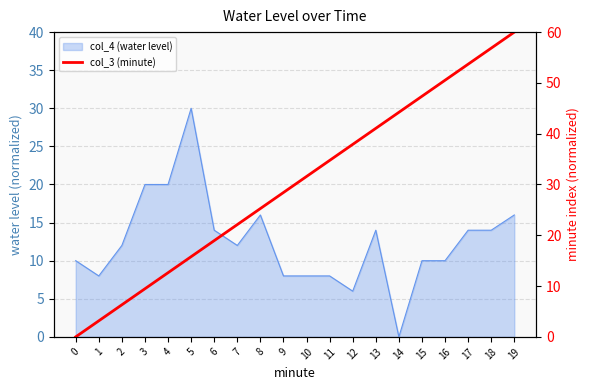

What is the approximate value at 12?

37.9